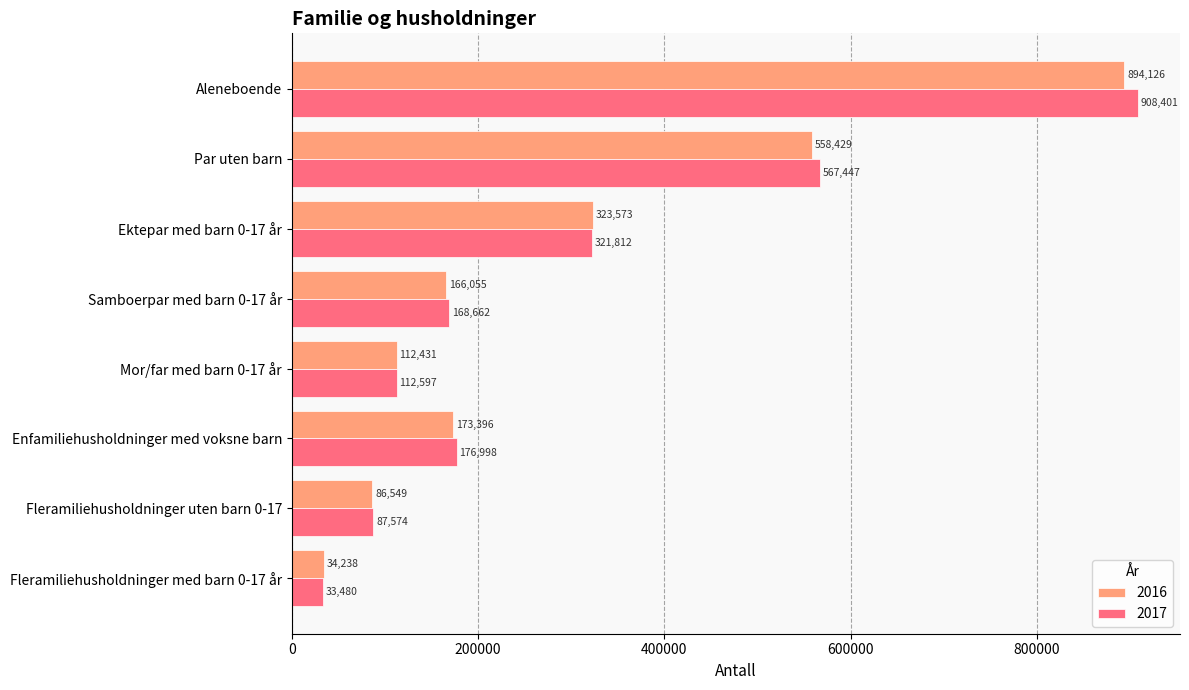

How many data points does each series have?

8